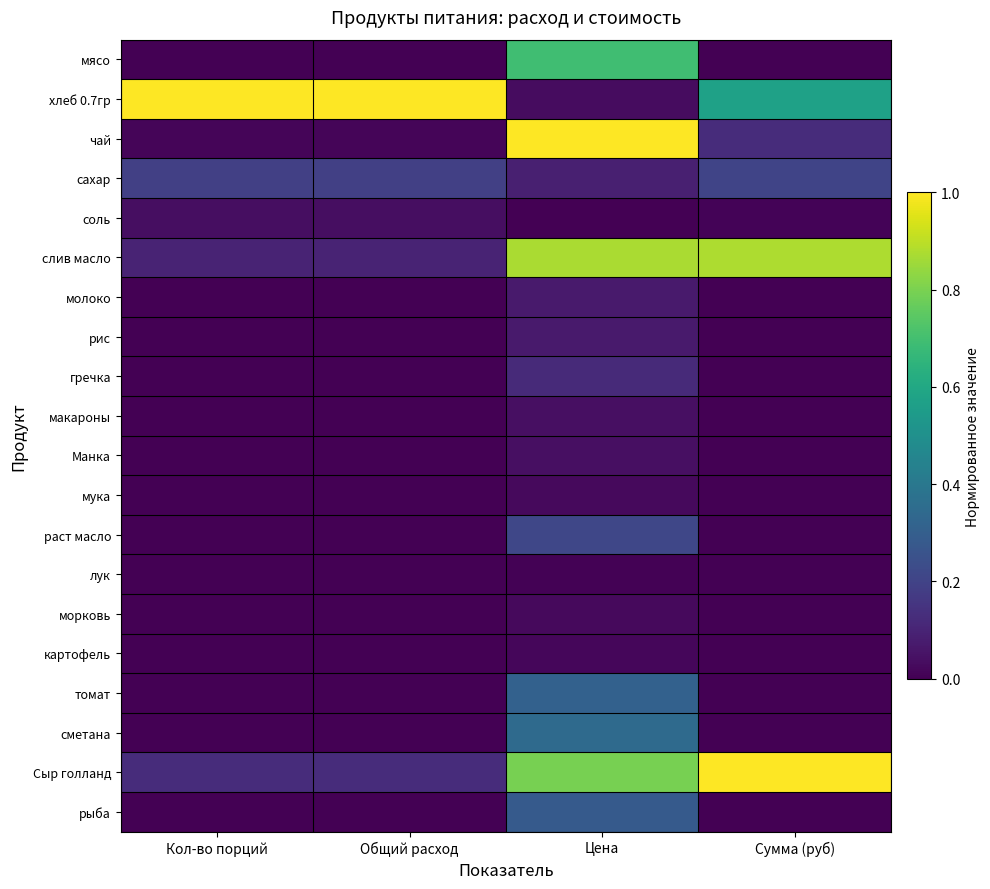

Rank the series by their maximum value, from lowest to highest.

лук, картофель, мука, морковь, соль, макароны, Манка, молоко, рис, гречка, сахар, раст масло, рыба, томат, сметана, мясо, слив масло, хлеб 0.7гр, чай, Сыр голланд